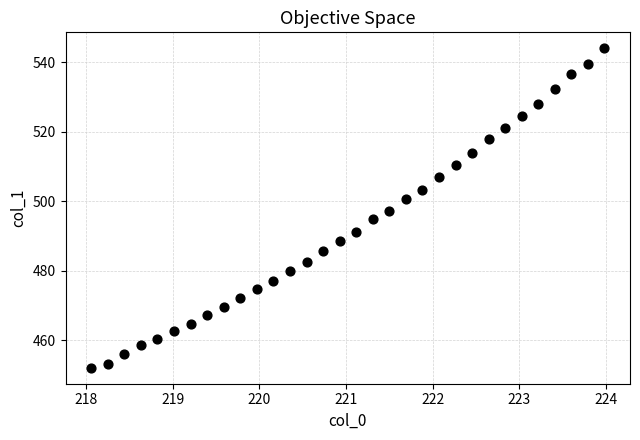

What is the range of Y values (max minus min)?

91.9